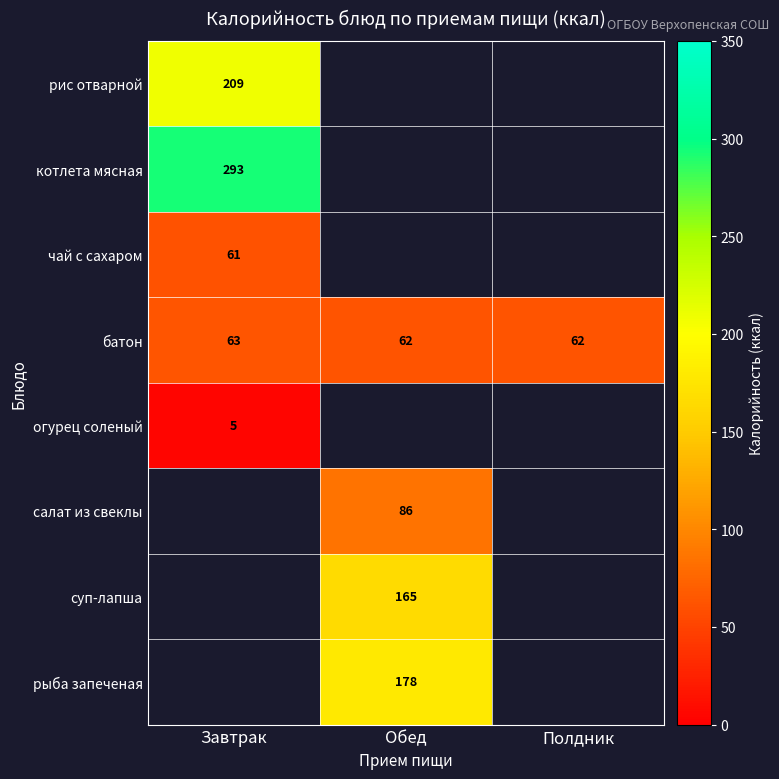

Count the number of categories in the chart.

3